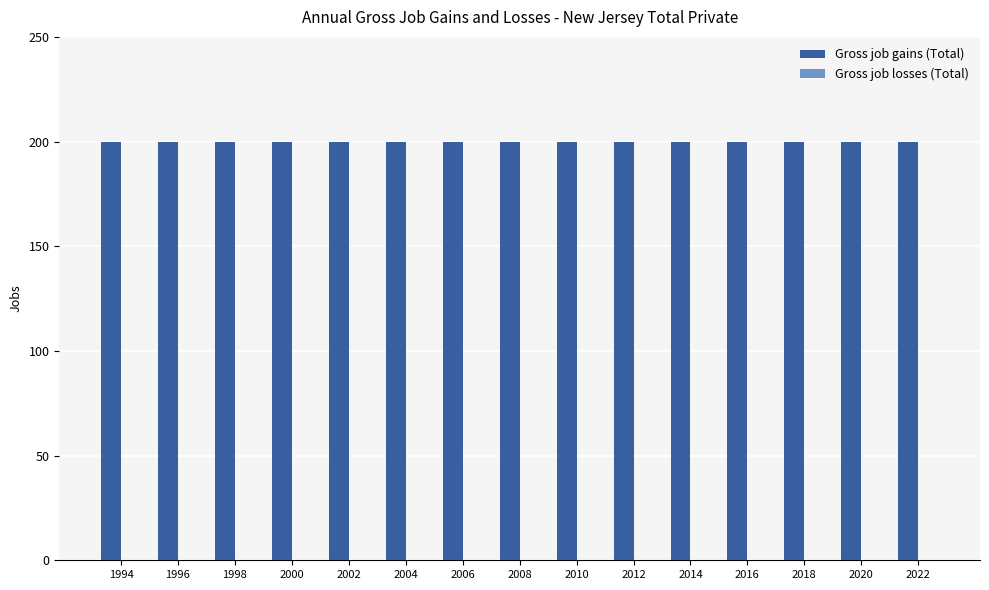

True or false: Gross job losses (Total) has a value of 0 at 2008.

True